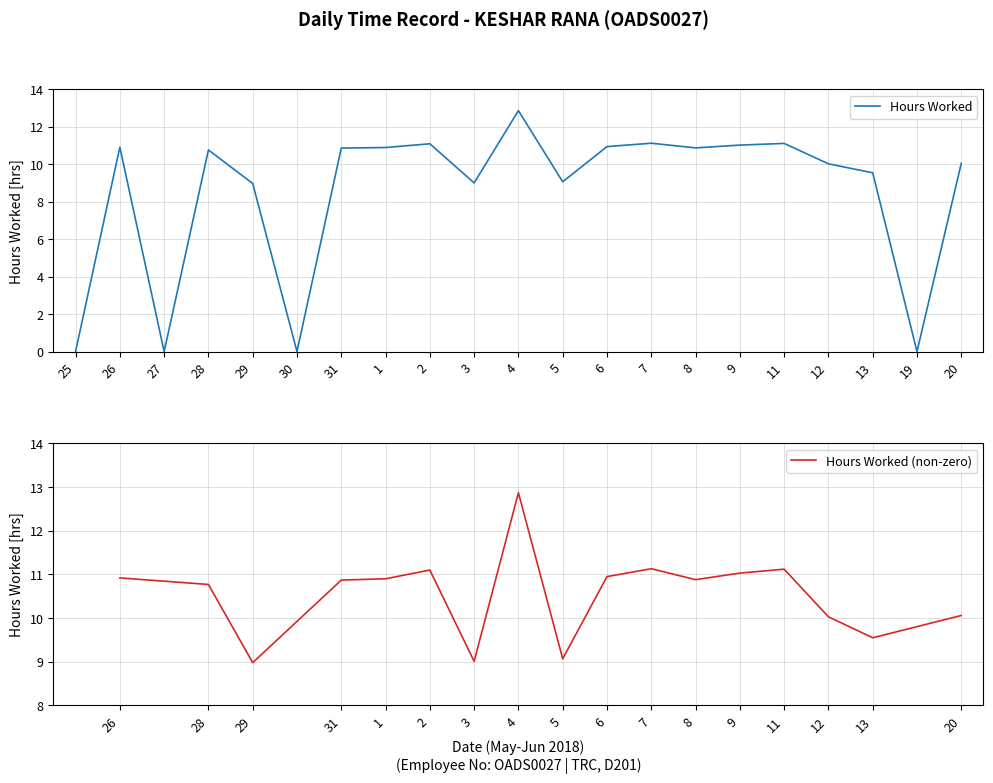

Is it true that Hours Worked equals 2.4 at 11?

False